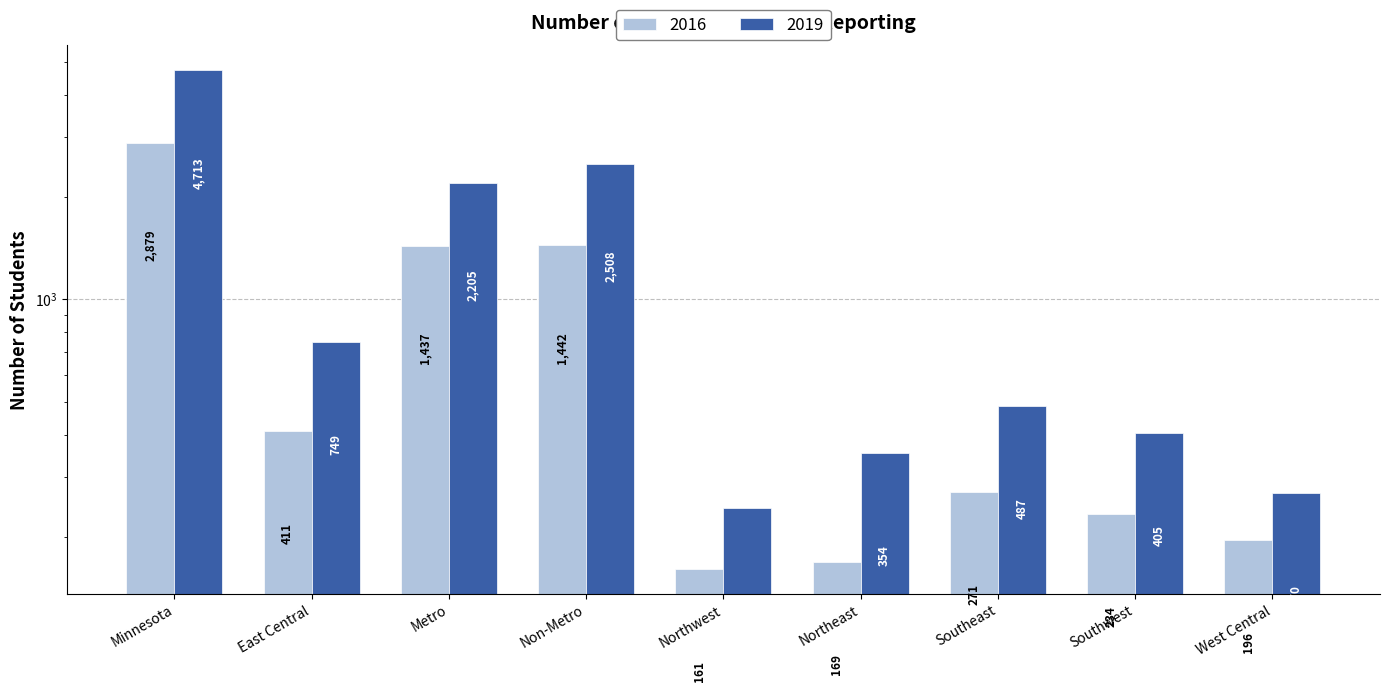

What is the difference between the highest and lowest values at Minnesota?

1834